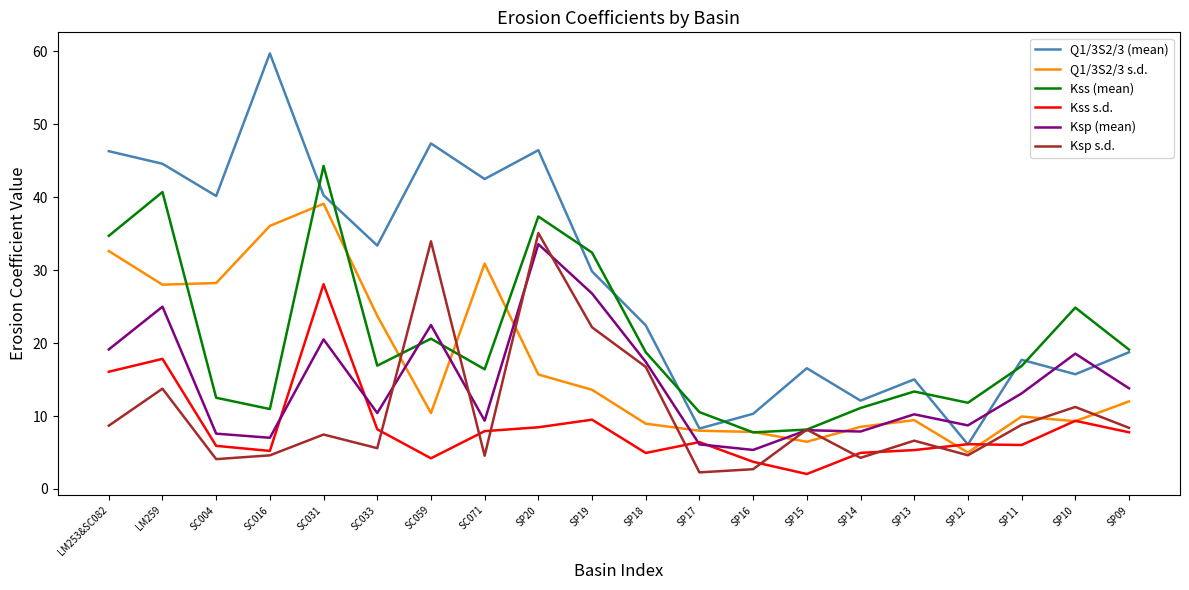

The Ksp (mean) series shows 33.0 at SC031. True or false?

False